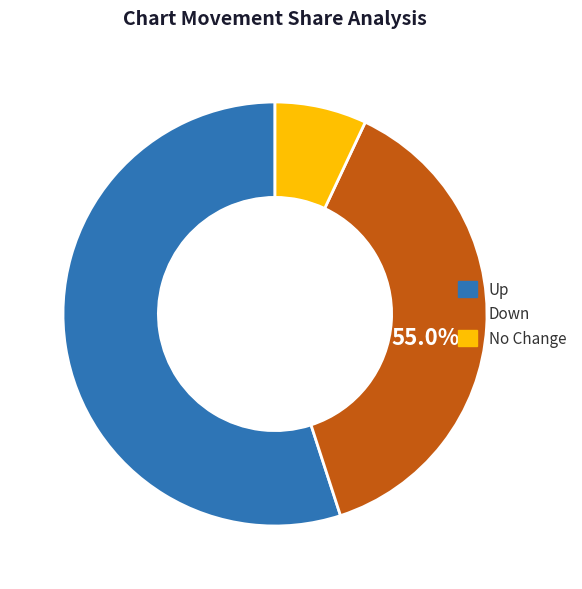

To the nearest percent, what portion does down represent?

38%